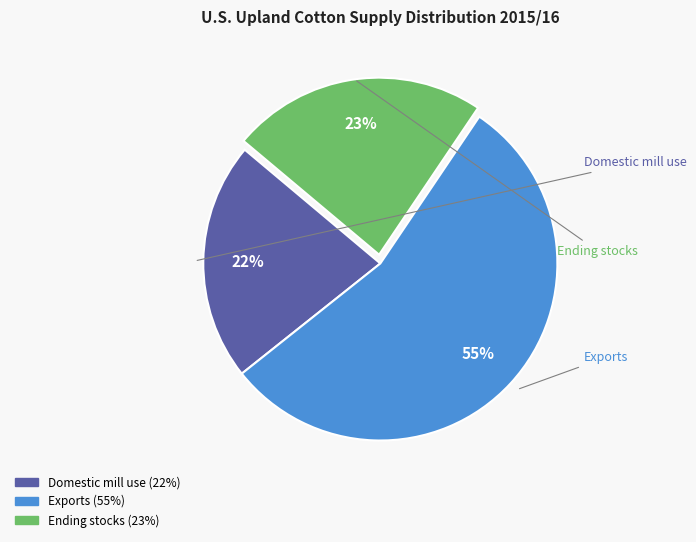

What is the majority slice?

Exports